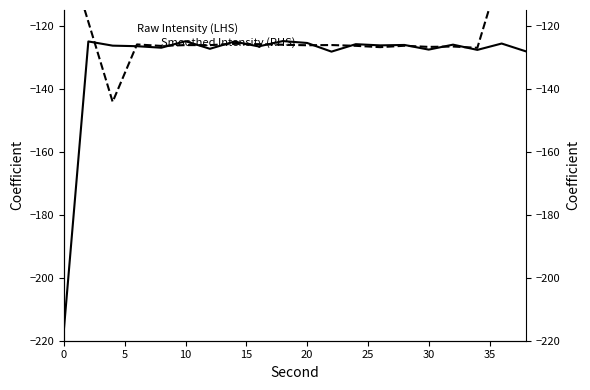

What are all the series names shown in the legend?

Raw Intensity (LHS), Smoothed Intensity (RHS)